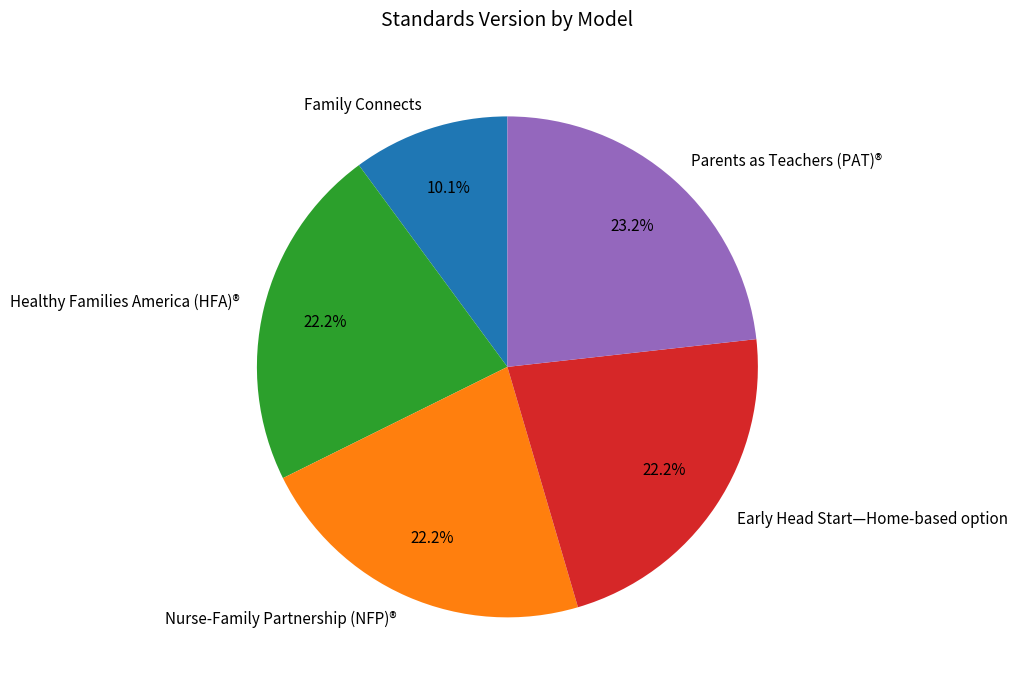

Is it true that Nurse-Family Partnership (NFP)® is 8% of the pie?

False